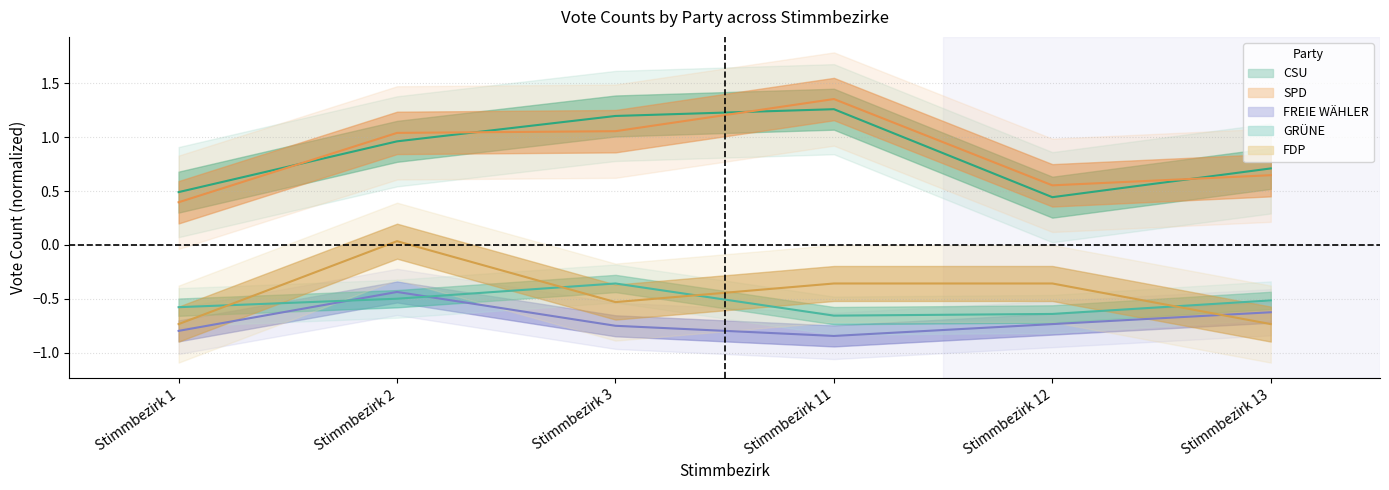

What is the value of the FREIE WÄHLER point at the 6th from the left?

-0.6